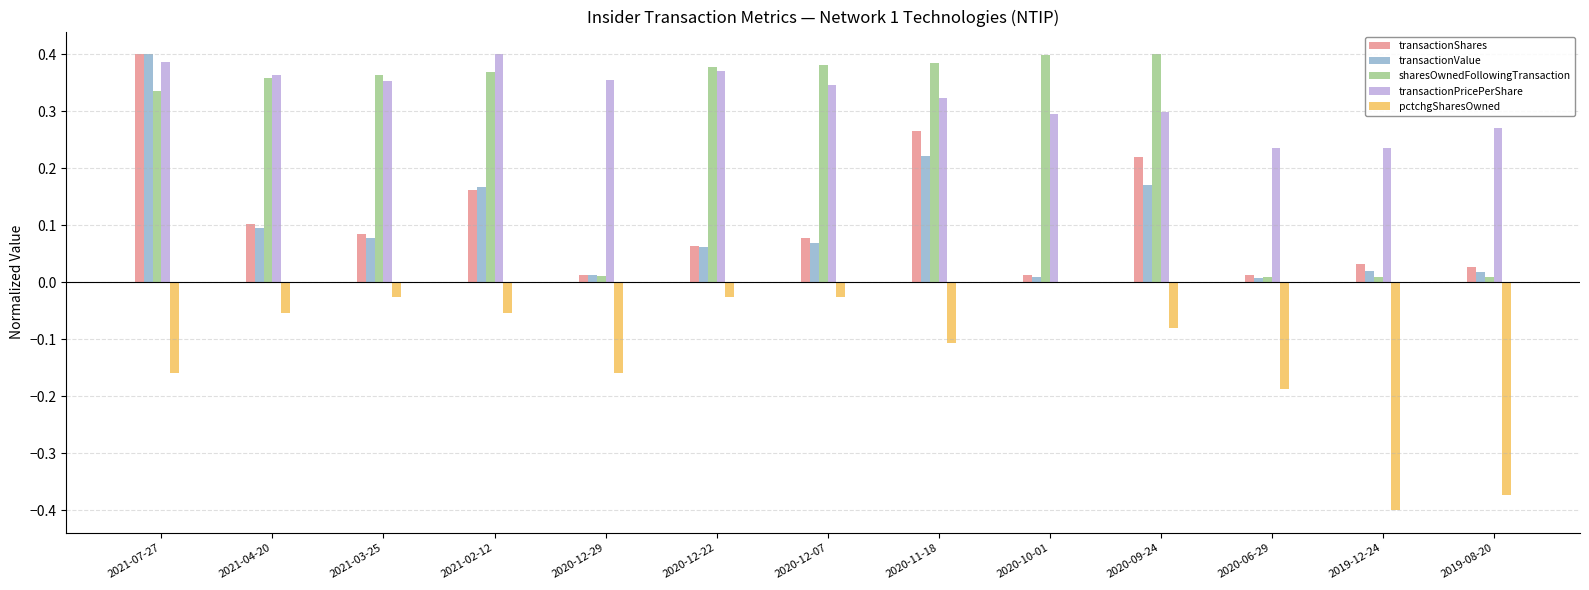

At which category is the sum across all series the highest?

2021-07-27